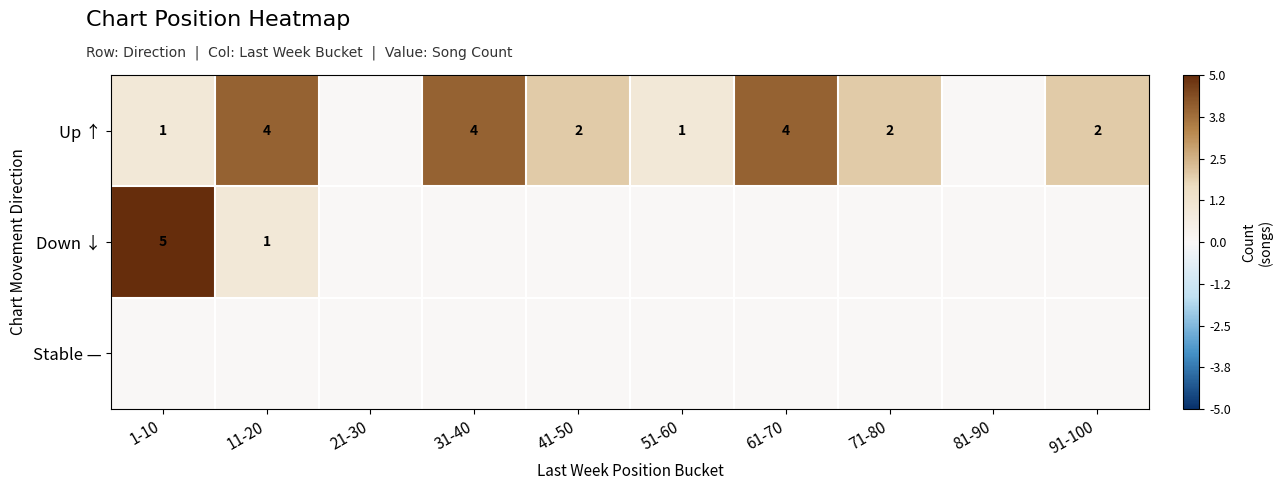

What is the sum of the Up ↑ values at 91-100 and 51-60?

3